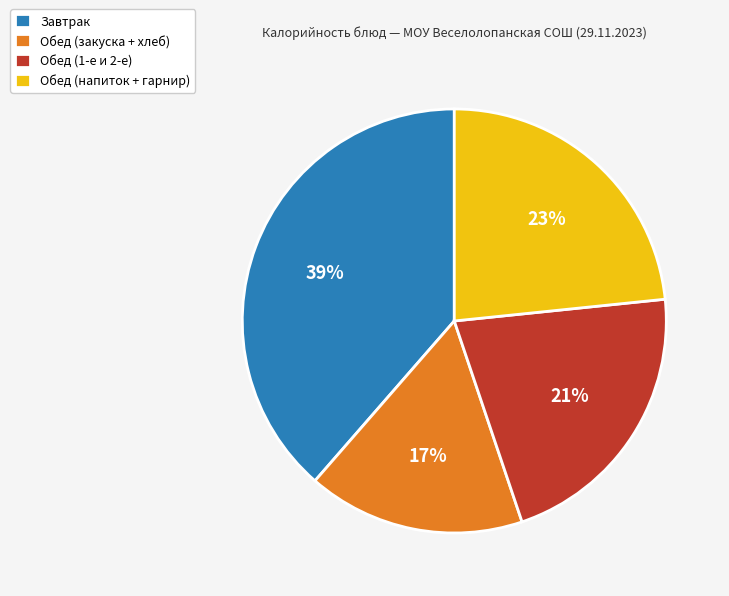

Does Обед (1-е и 2-е) account for over 50% of the chart?

No